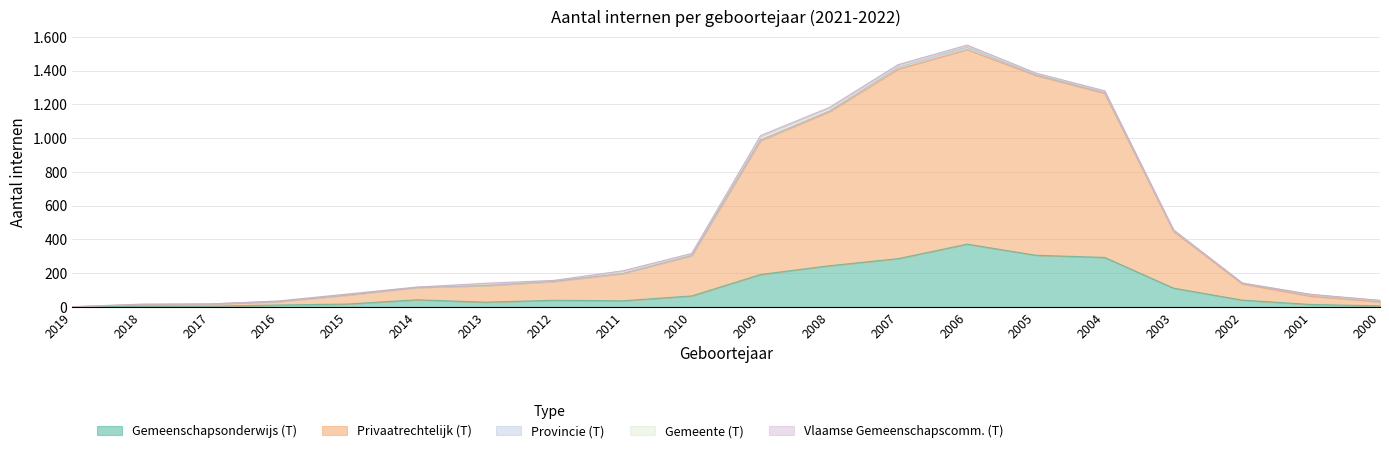

True or false: Privaatrechtelijk (T) has more than 0 interior local peaks.

True